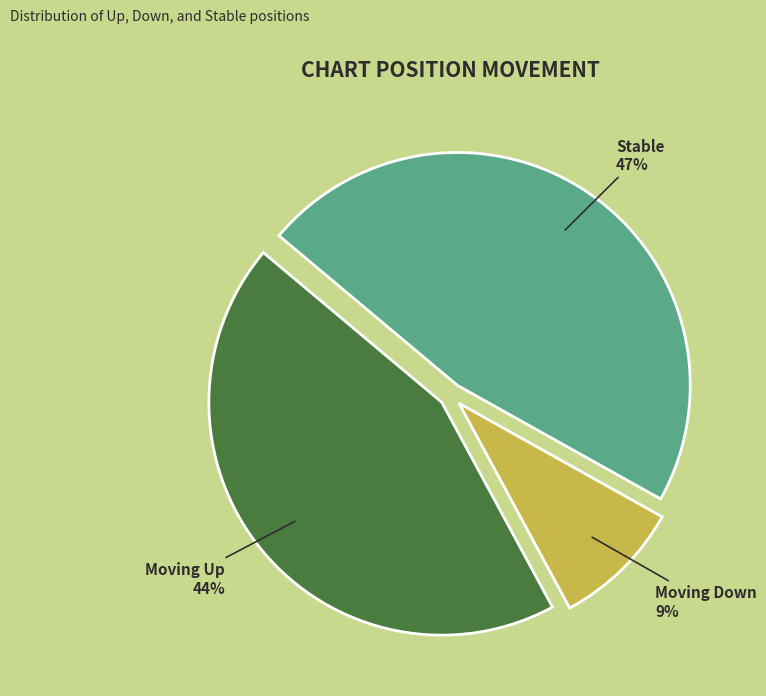

To the nearest percent, what is the difference between the largest and smallest slice percentages?

38%